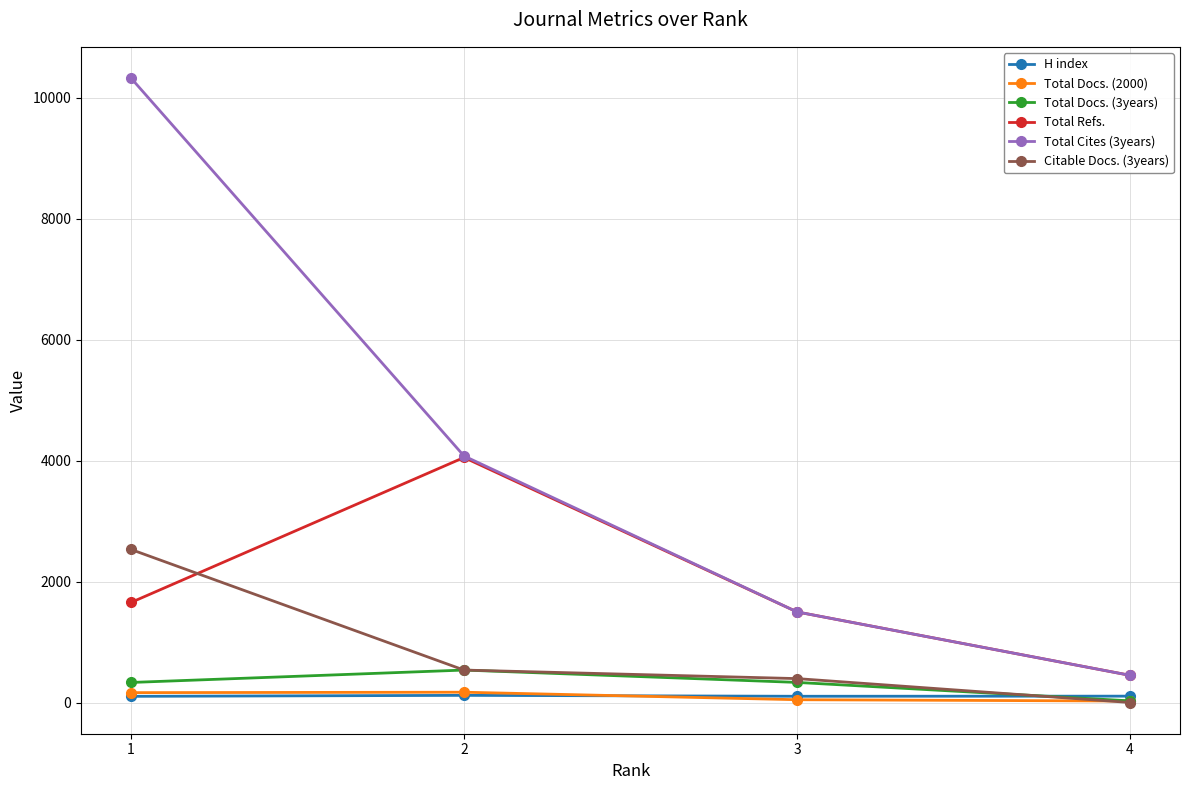

True or false: Total Docs. (3years) and Total Cites (3years) cross at least once.

False